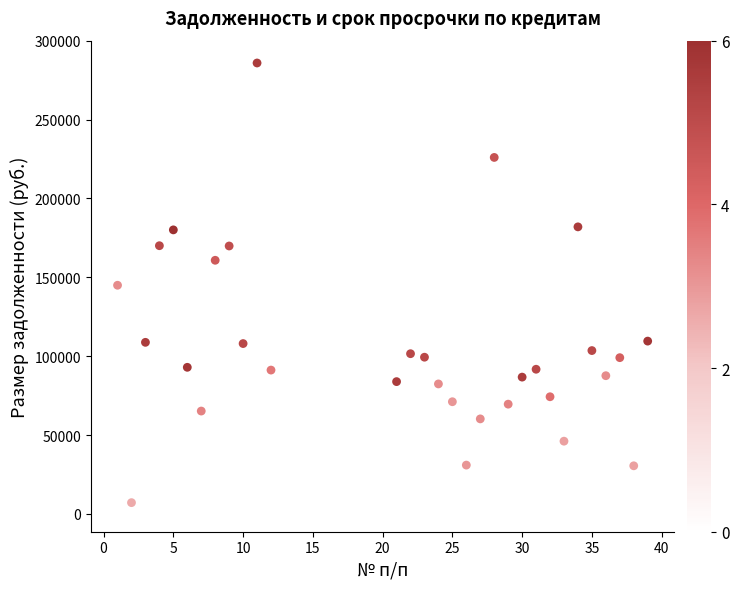

What is the range of X values (max minus min)?

38.0